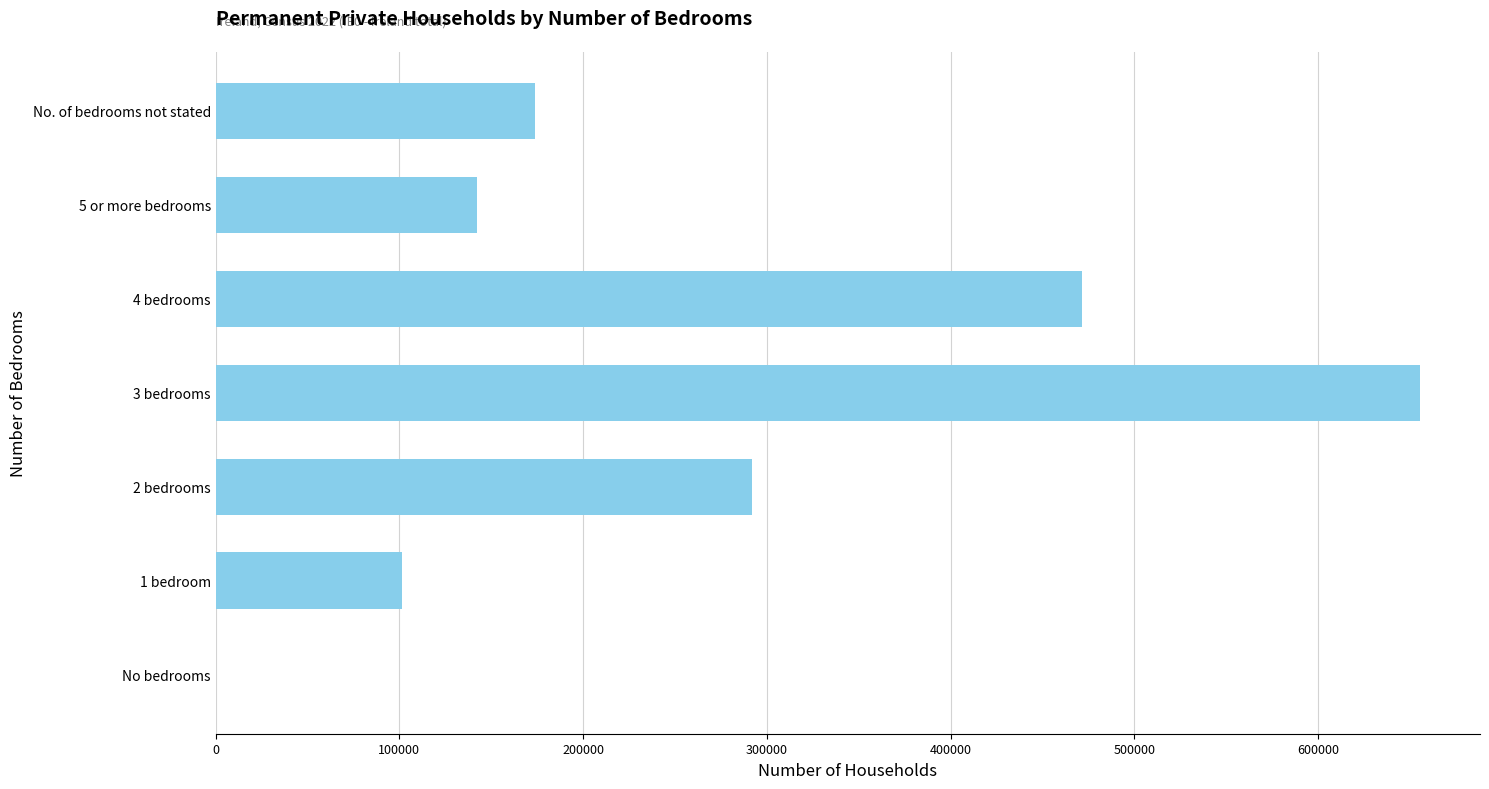

Is it true that the value at 5 or more bedrooms is 197861?

False